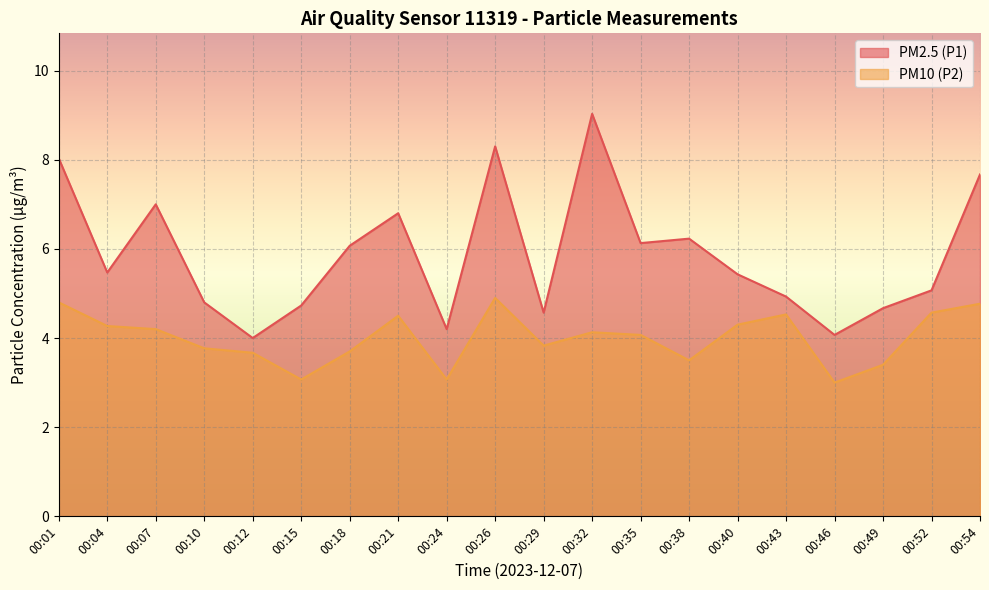

Which label corresponds to the smallest value in the chart?

00:46